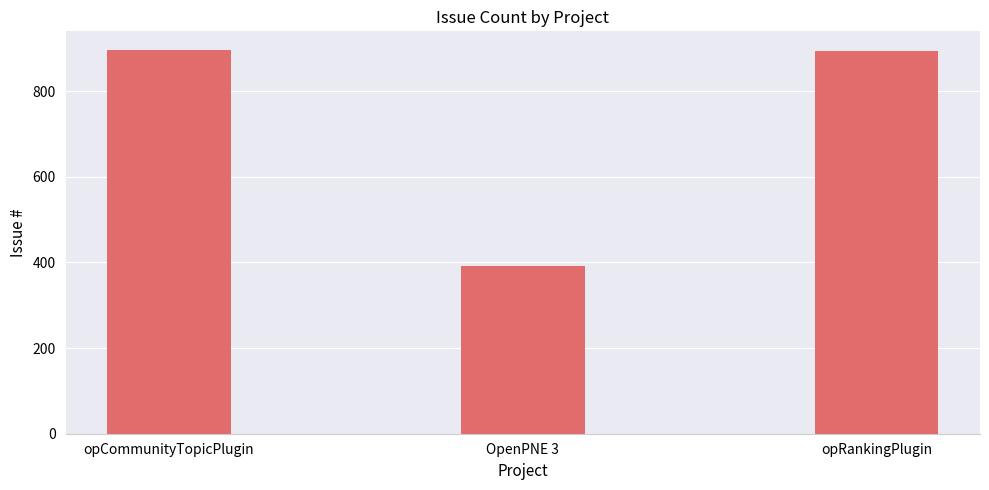

What is the value of the 3rd bar from the left?

893